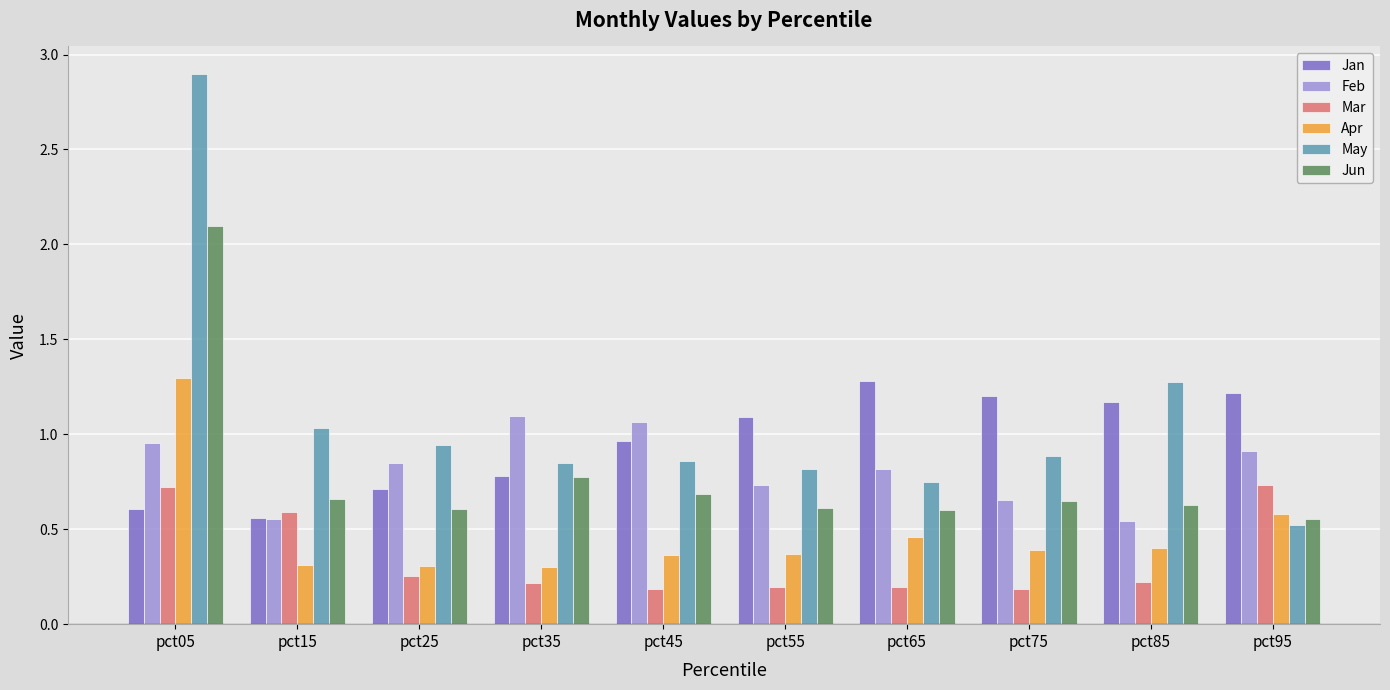

Is the value of Feb at pct35 greater than the value of Jan at pct35?

Yes